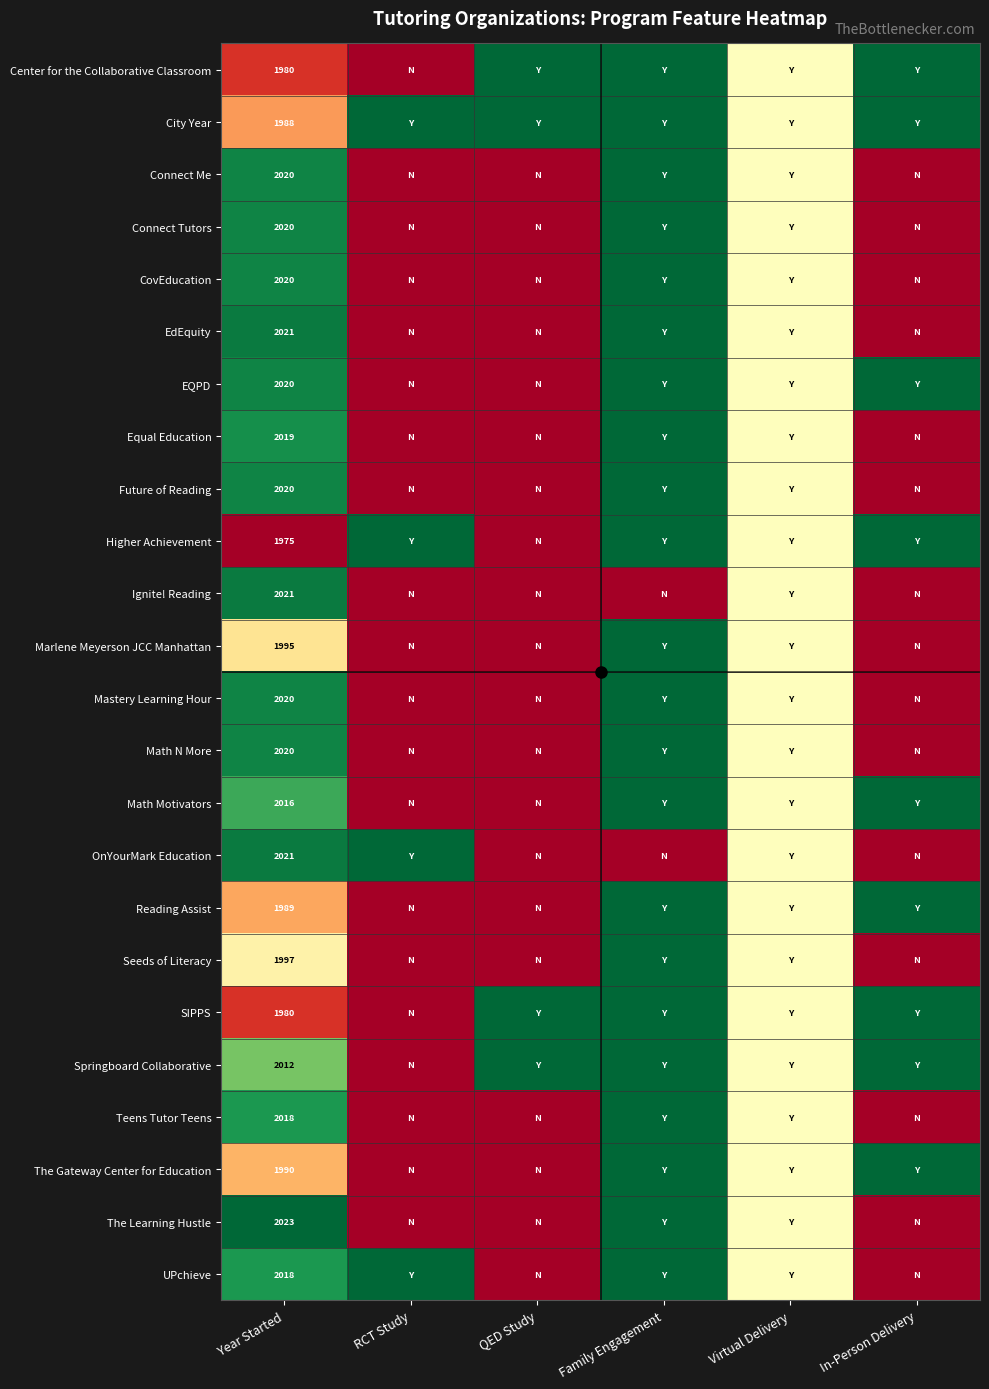

The OnYourMark Education series shows 2021.0 at Year Started. True or false?

True